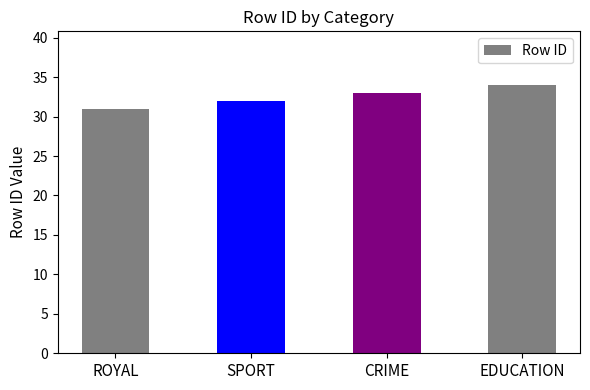

Reading left to right, list all the values displayed in this chart.

31	32	33	34